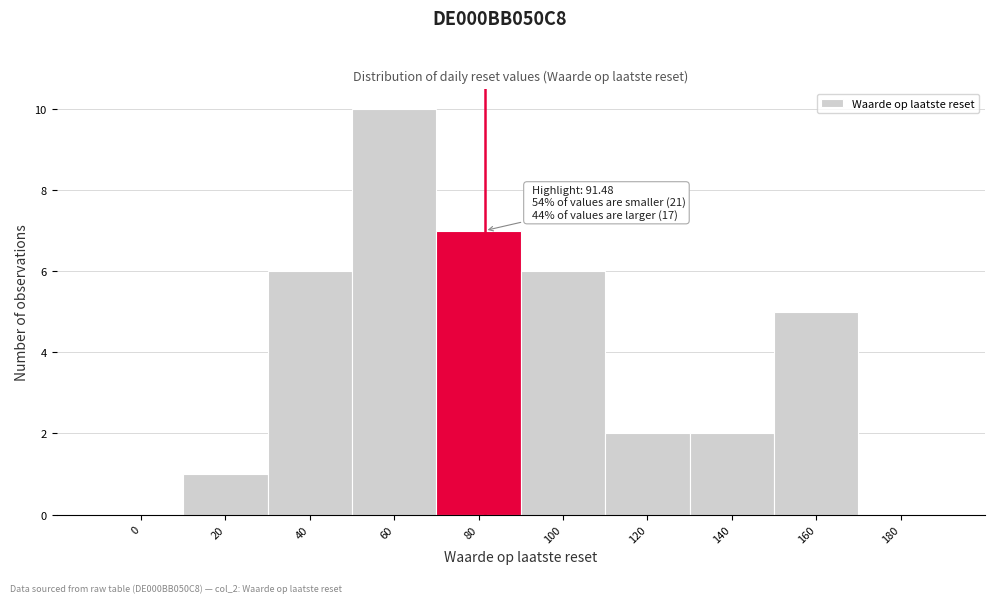

Reading right to left, what are all the values shown in this chart?

180=0	160=5	140=2	120=2	100=6	80=7	60=10	40=6	20=1	0=0